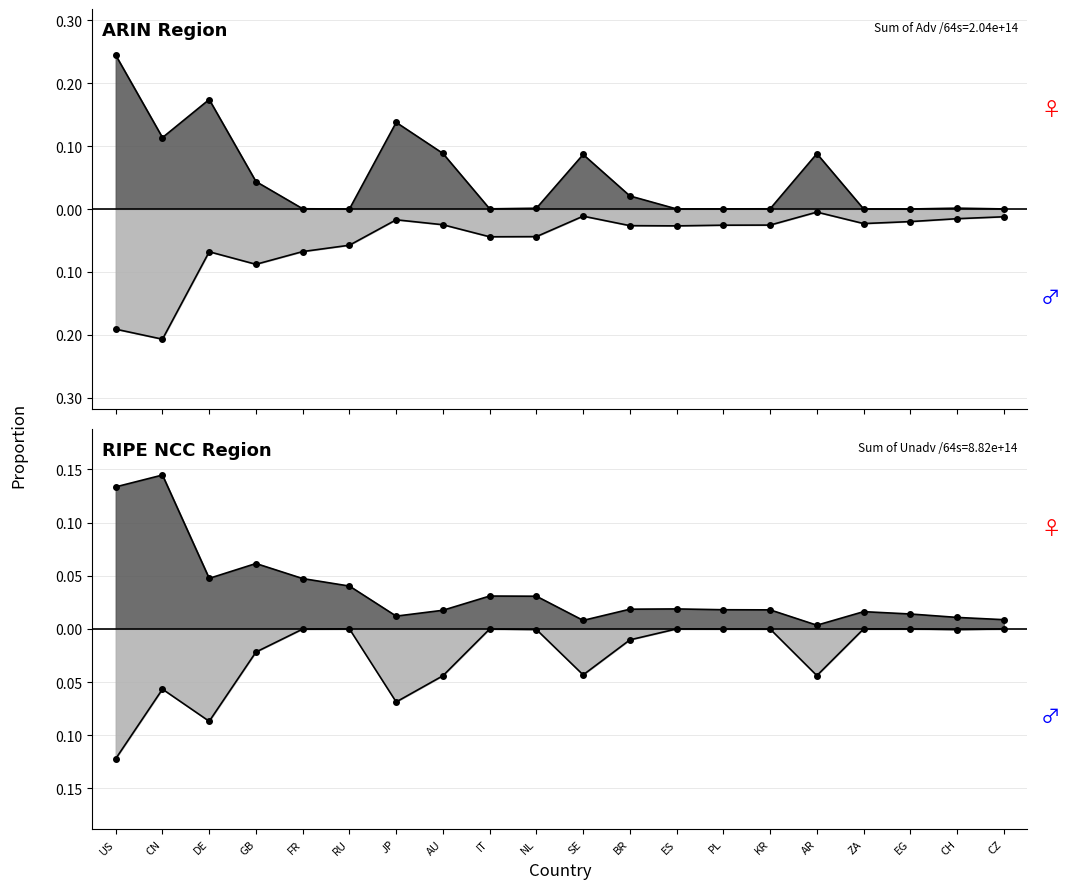

At which category does Advertised /64s (female) reach its first local valley?

CN